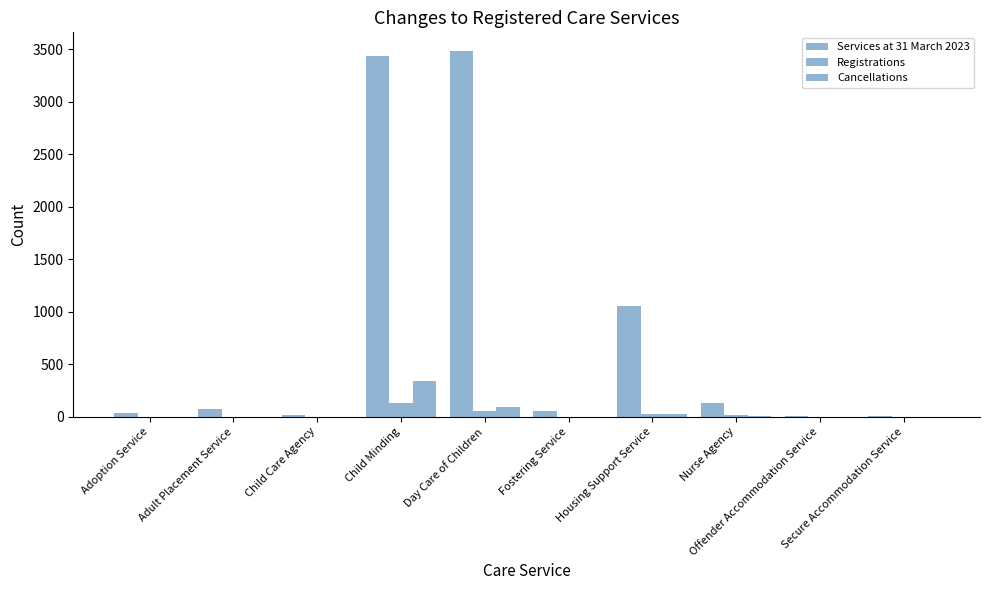

Are the bars grouped side by side (vs. stacked)?

Yes